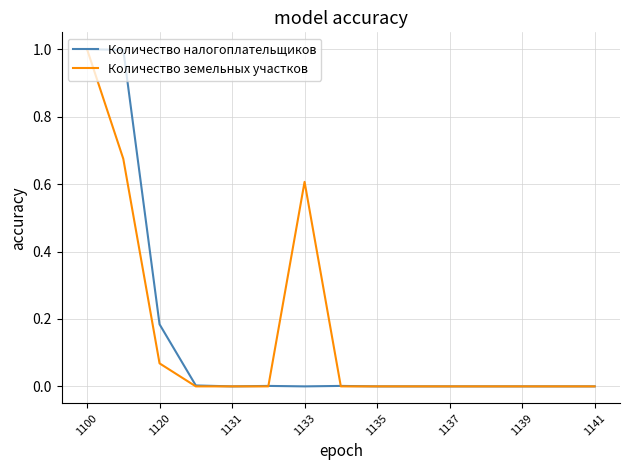

What is the maximum value for Количество налогоплательщиков?

1.0